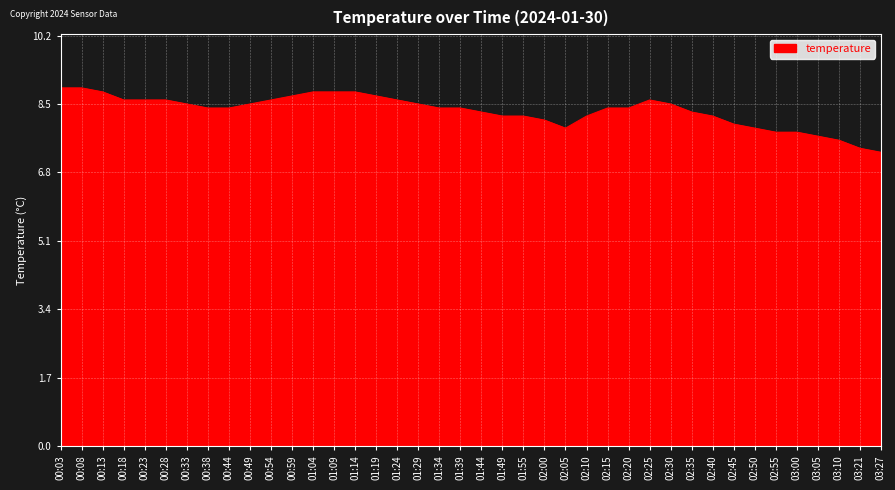

Is it true that the value at 02:40 is 12.9?

False